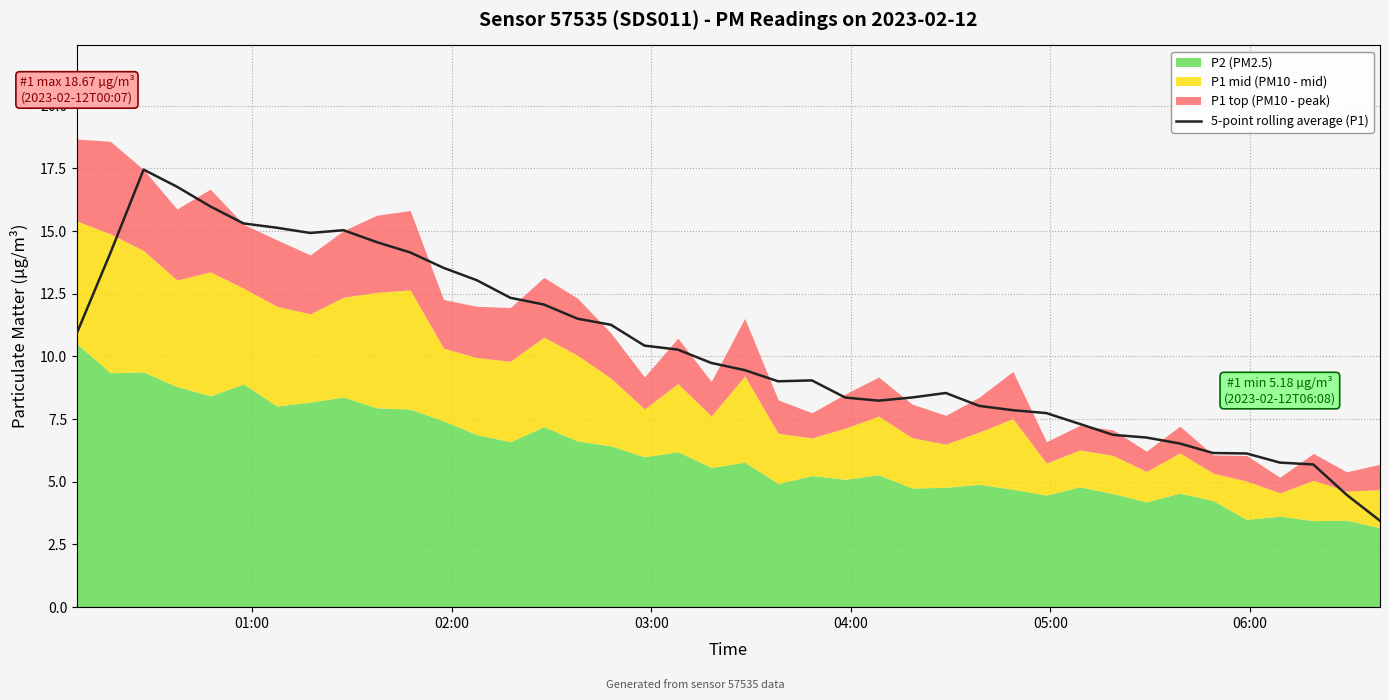

Reading left to right, extract all data points from this chart.

10.9	14.1	17.5	16.8	16.0	15.3	15.1	14.9	15.0	14.6	14.1	13.5	13.0	12.3	12.1	11.5	11.3	10.4	10.3	9.7	9.5	9.0	9.0	8.4	8.2	8.4	8.5	8.0	7.9	7.7	7.3	6.9	6.8	6.5	6.1	6.1	5.8	5.7	4.5	3.4